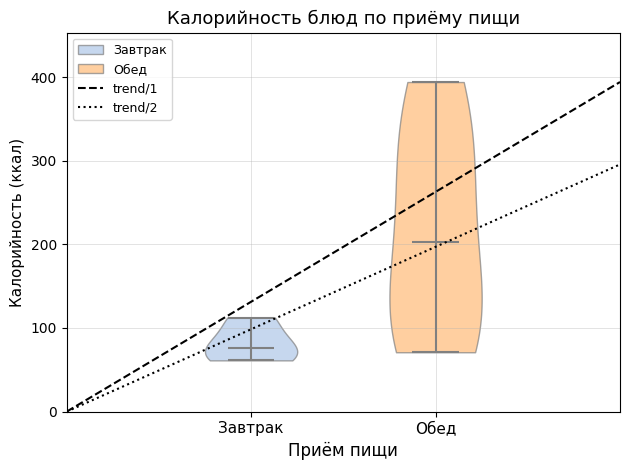

Reading left to right, read every violin against the y-axis: where its median line is, and the lowest and highest points it reaches. The values are not printed on the chart, so give them approximately, as read against the axis.

Завтрак: median line 80, lowest point 60, highest point 110
Обед: median line 200, lowest point 70, highest point 390